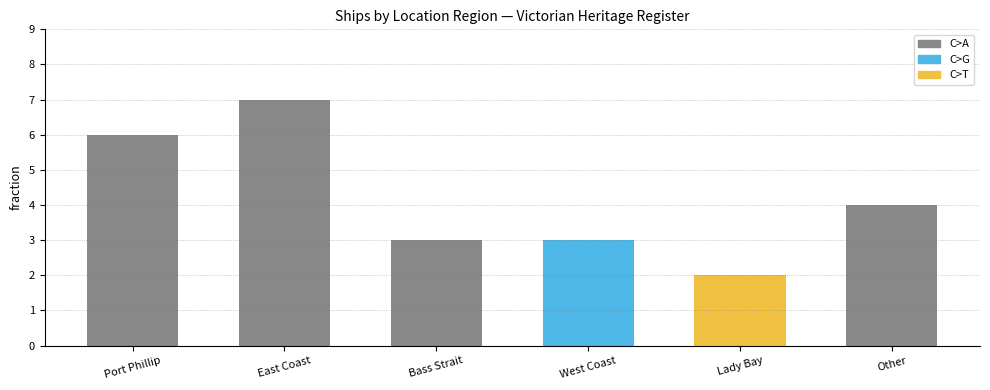

What is the smallest value displayed?

2